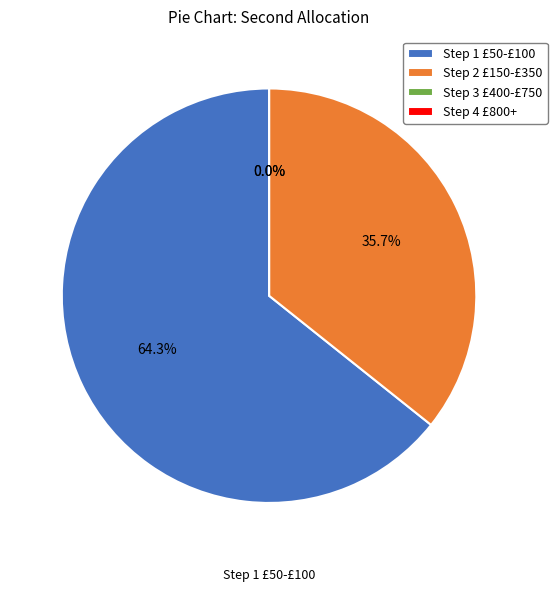

How many slices are in this pie chart?

4